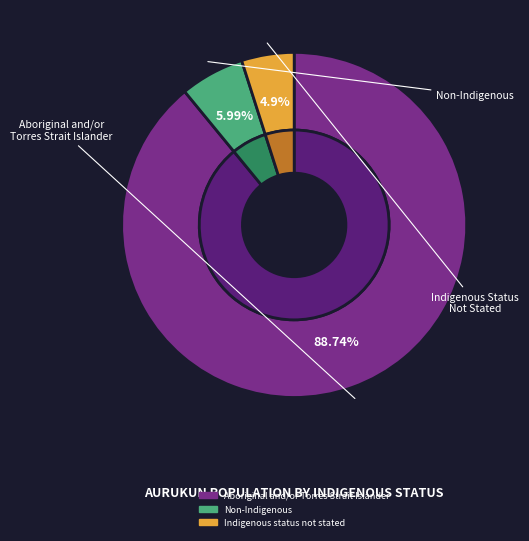

To the nearest percent, what is the combined percentage of Aboriginal and/or Torres Strait Islander and Indigenous status not stated?

94%